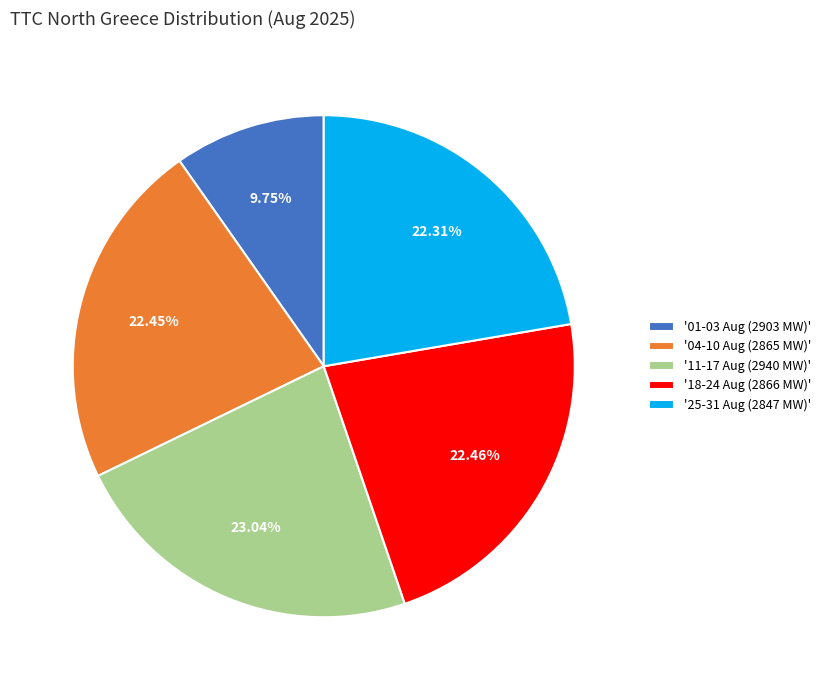

Approximately how many times larger is the value at '18-24 Aug (2866 MW)' compared to '01-03 Aug (2903 MW)'?

2.3